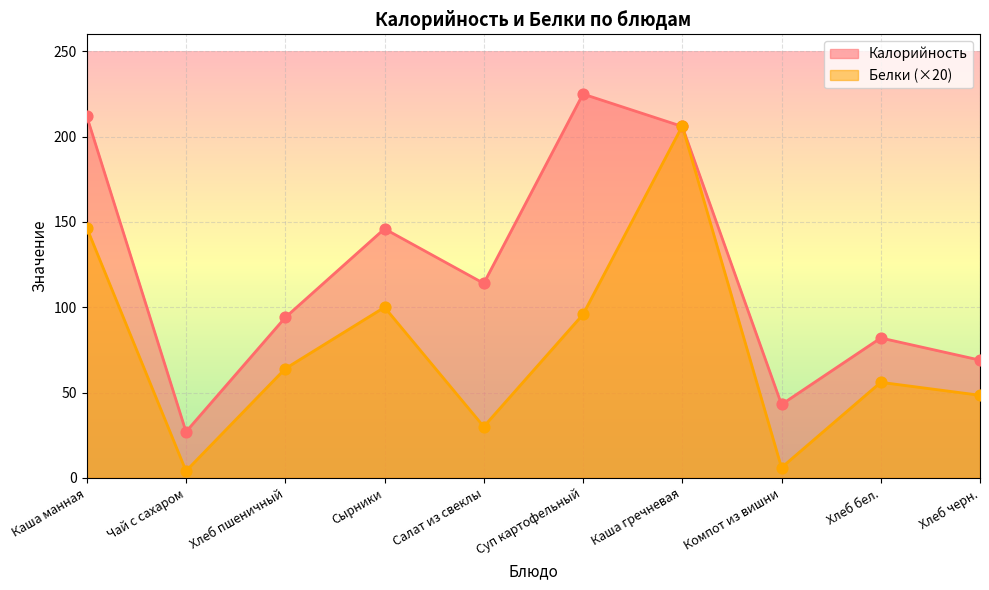

What is the total value across all series at Хлеб черн.?

117.4